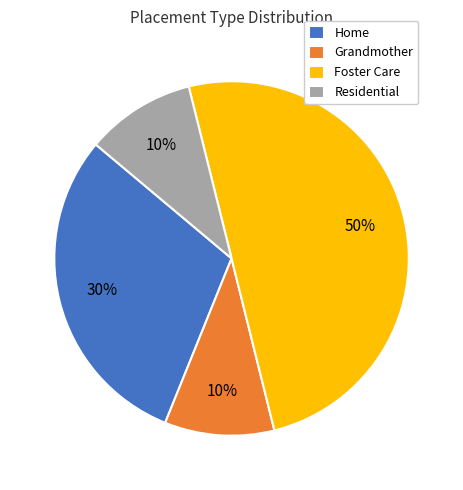

What is the ratio of the value at Residential to the value at Foster Care?

0.2